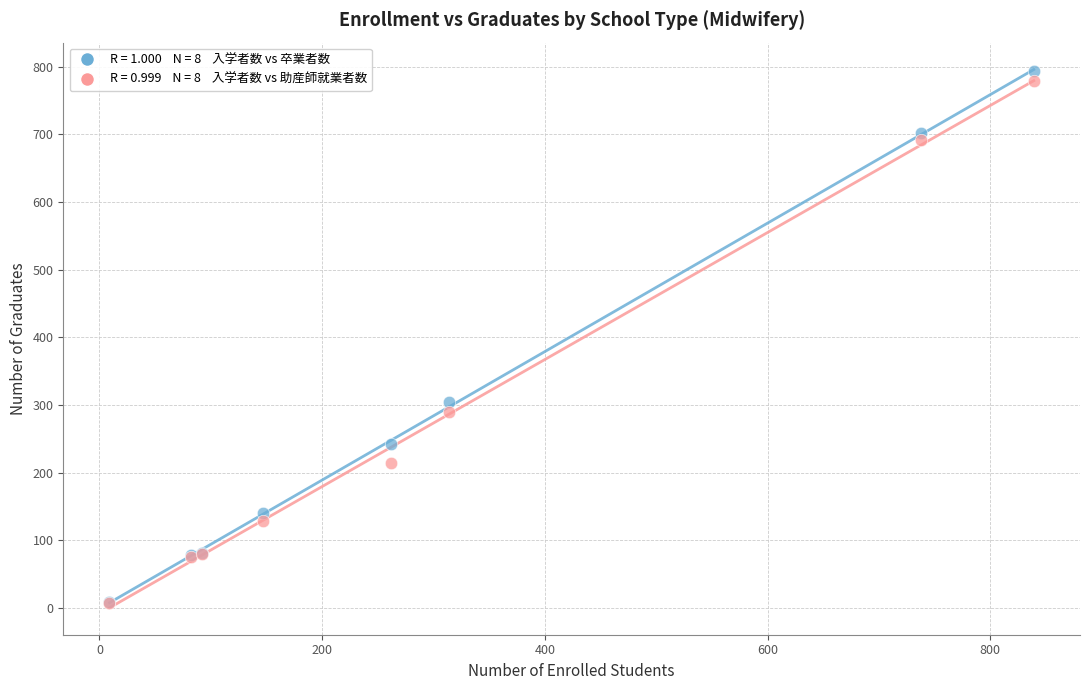

Across all series, what Y value is closest to 400?

304